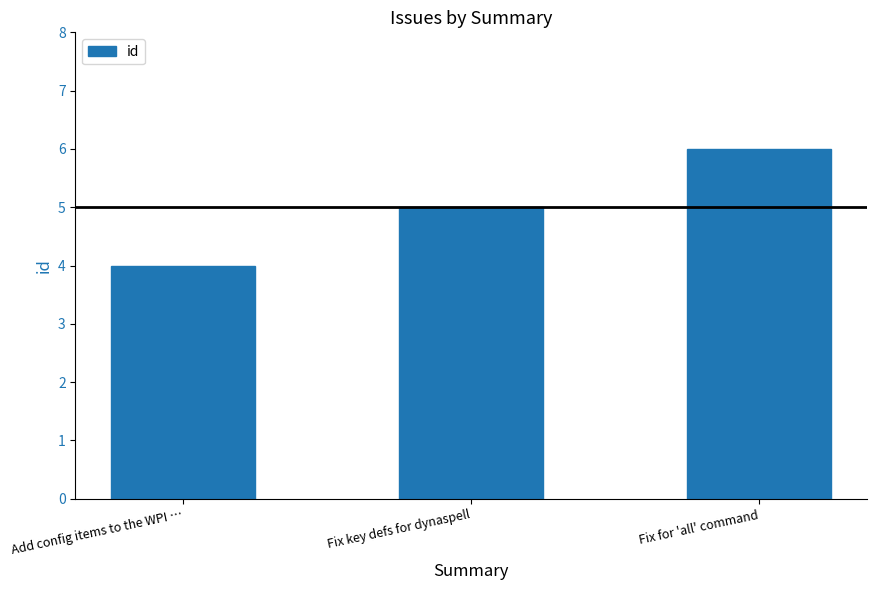

Count the values in the range 4 to 6.

3